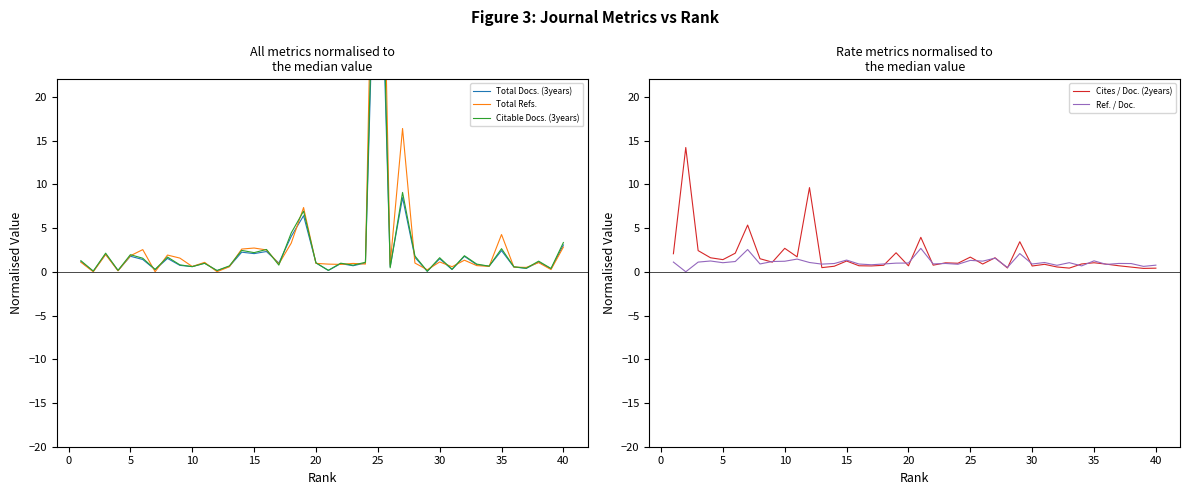

What is the sum of all Citable Docs. (3years) values?

116.4